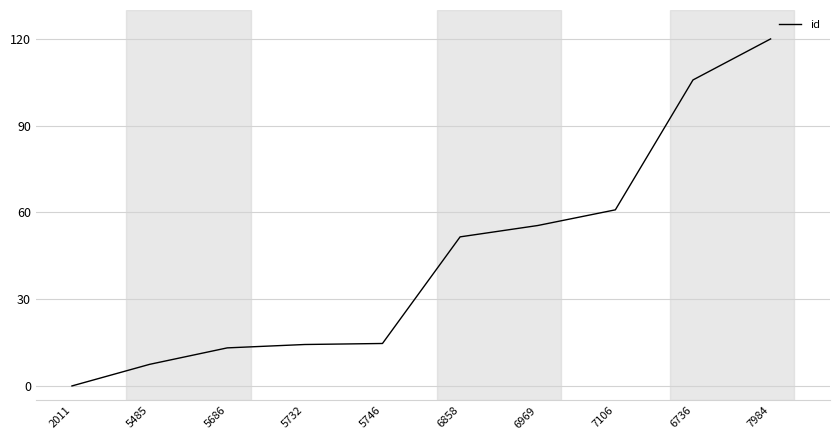

Which category has the lowest value across all series?

2011